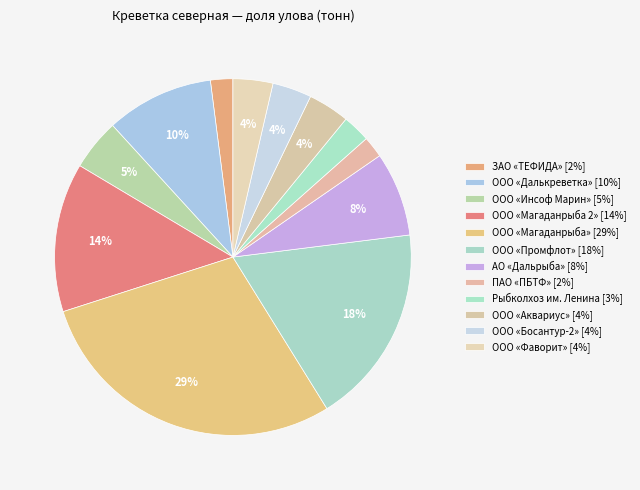

To the nearest percent, what percentage of the pie is ПАО «ПБТФ»?

2%